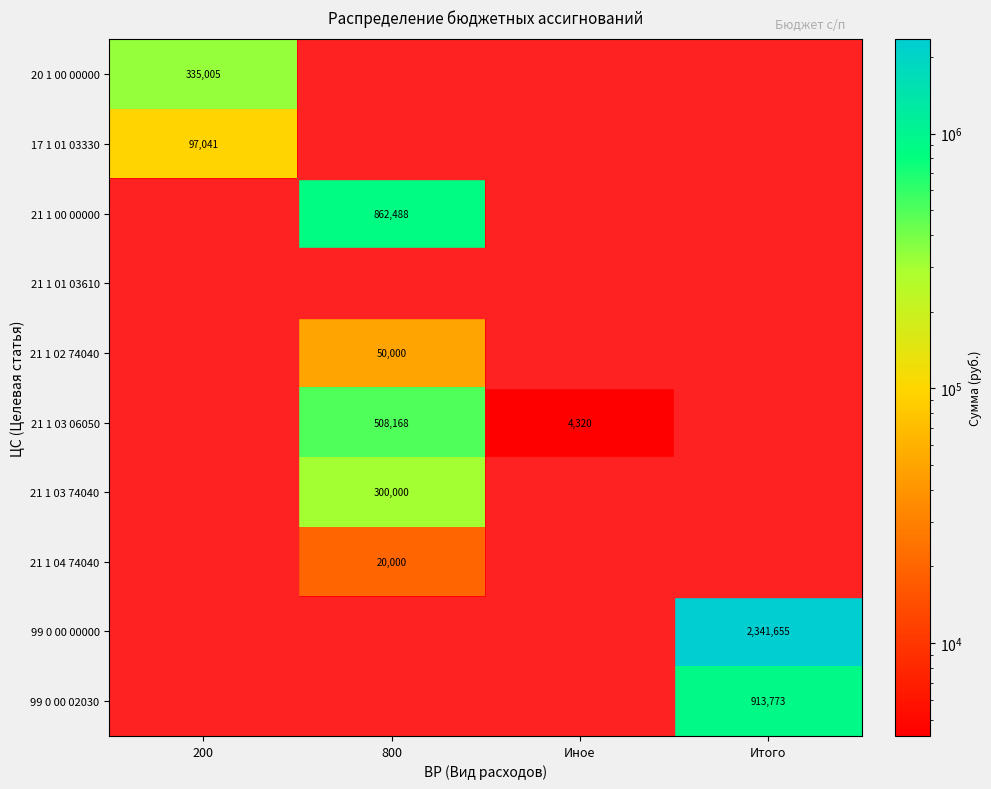

Is it true that 21 1 03 06050 equals 260595 at 800?

False